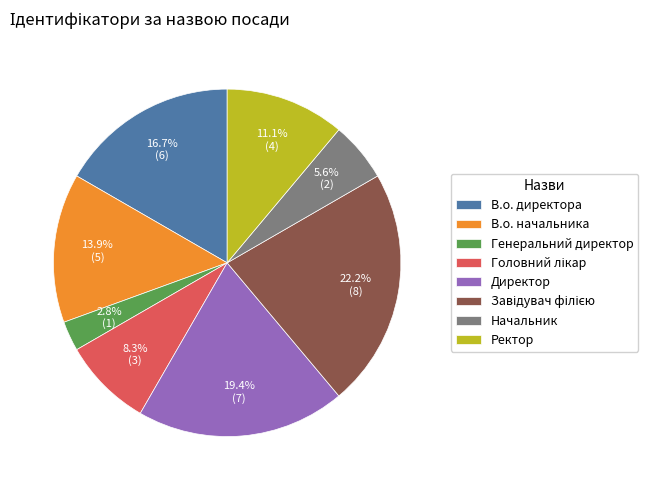

True or false: Ректор accounts for 11% of the total.

True